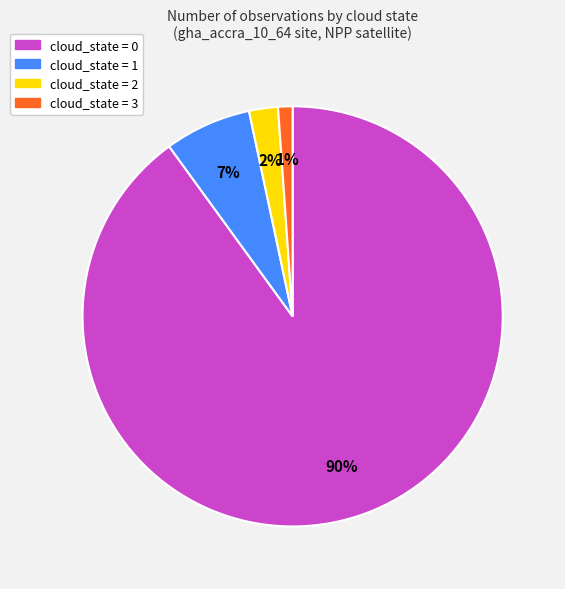

To the nearest percent, what portion does cloud_state = 3 represent?

1%